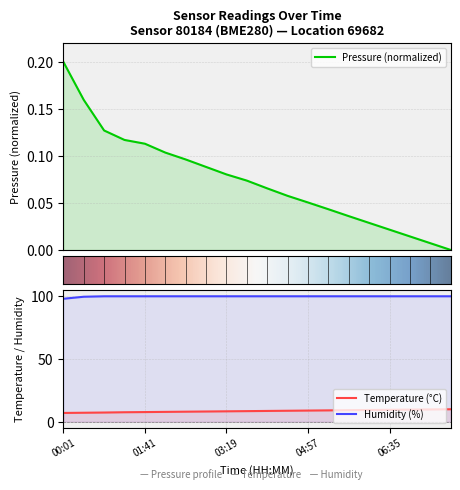

Does the chart have visible grid lines?

Yes